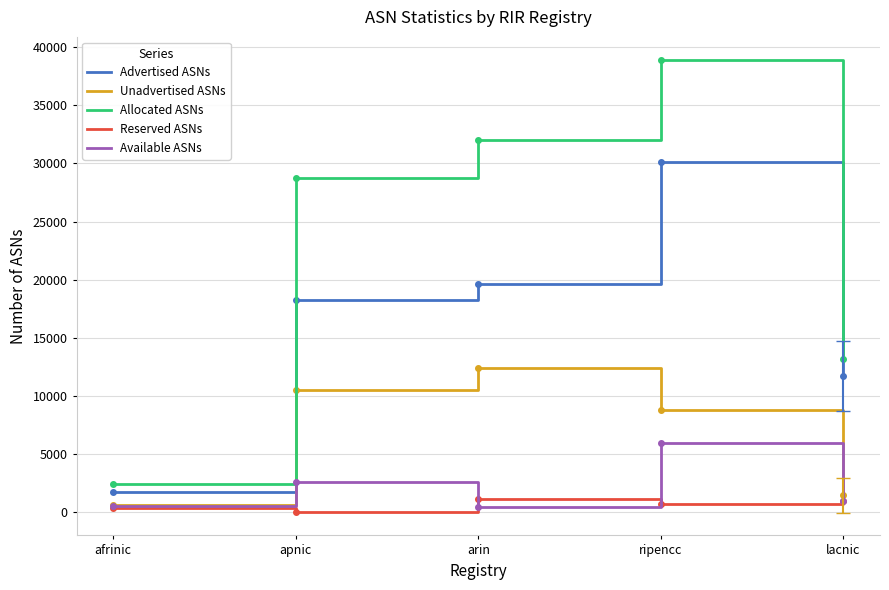

At arin, list the series in order from smallest to largest.

Available ASNs, Reserved ASNs, Unadvertised ASNs, Advertised ASNs, Allocated ASNs